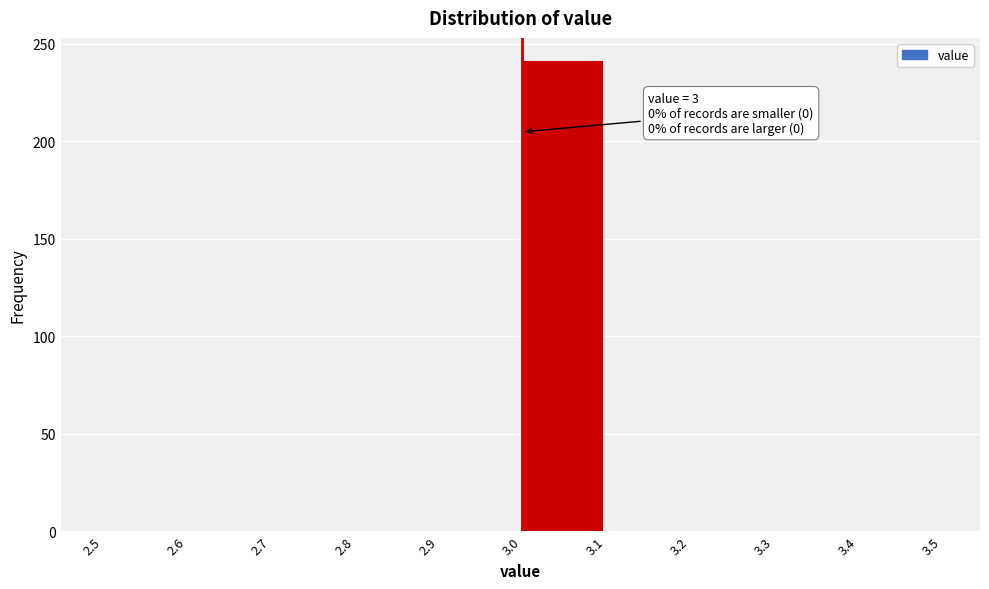

Which range on the x-axis has the tallest bar?

3.0 to 3.1